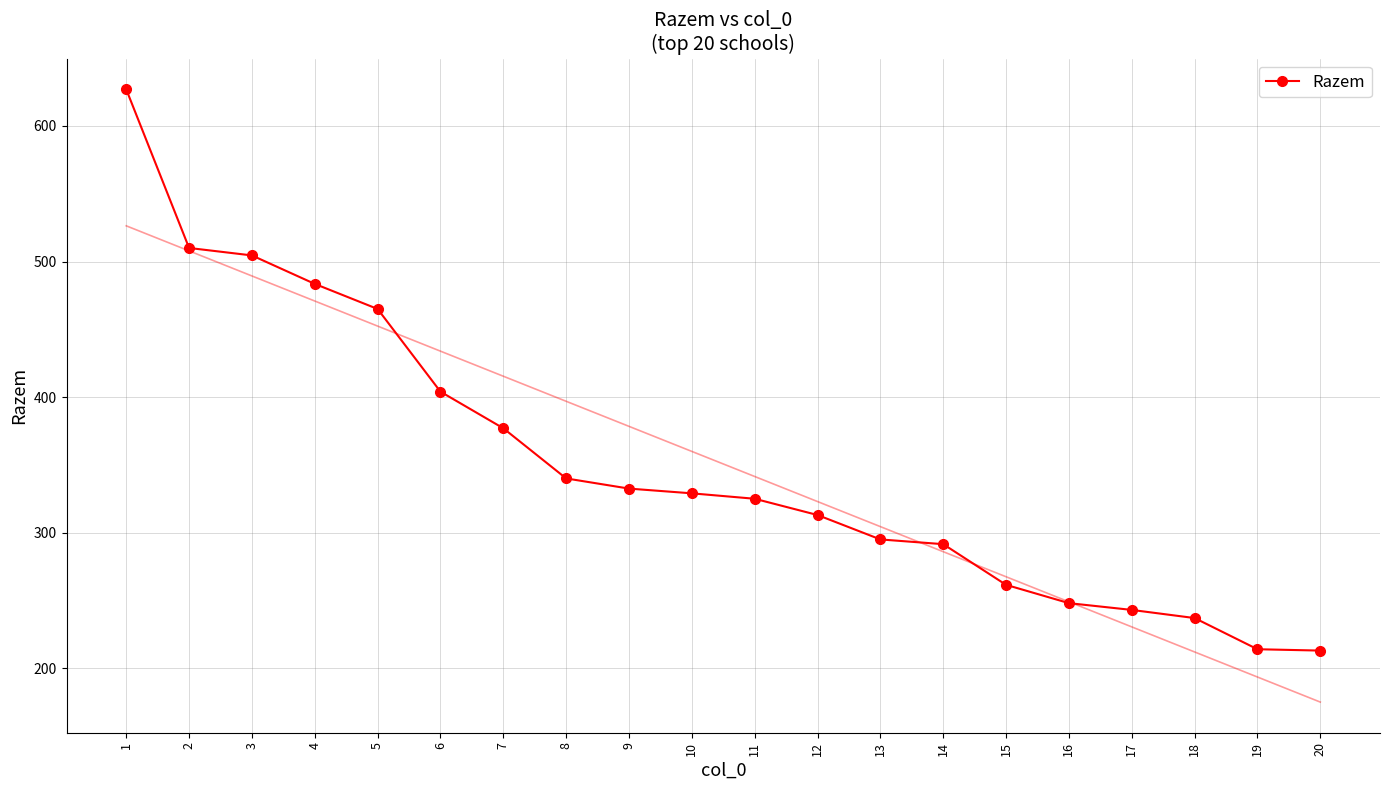

Which has a higher value, 12 or 9?

9